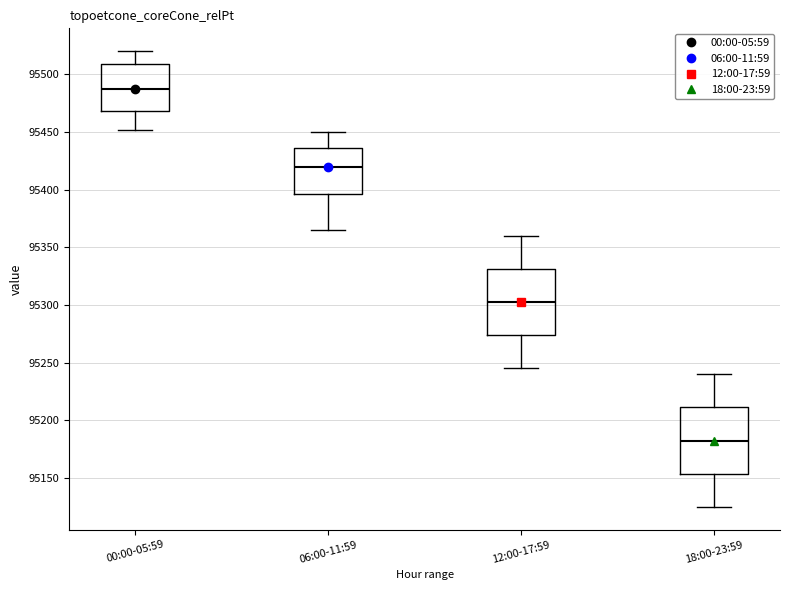

Which box's median line is the highest?

00:00-05:59